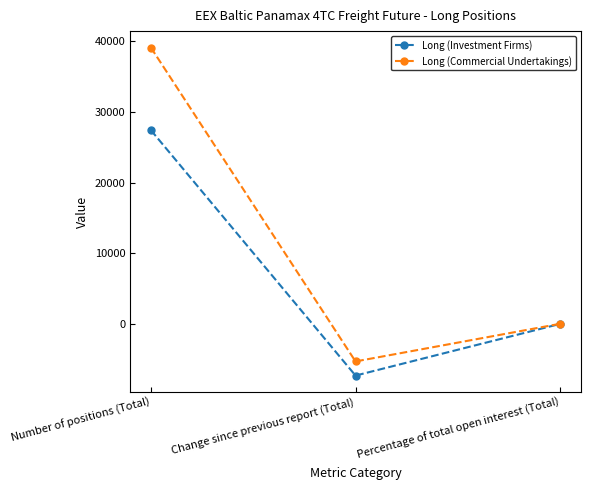

Rank the series by their maximum value, from highest to lowest.

Long (Commercial Undertakings), Long (Investment Firms)